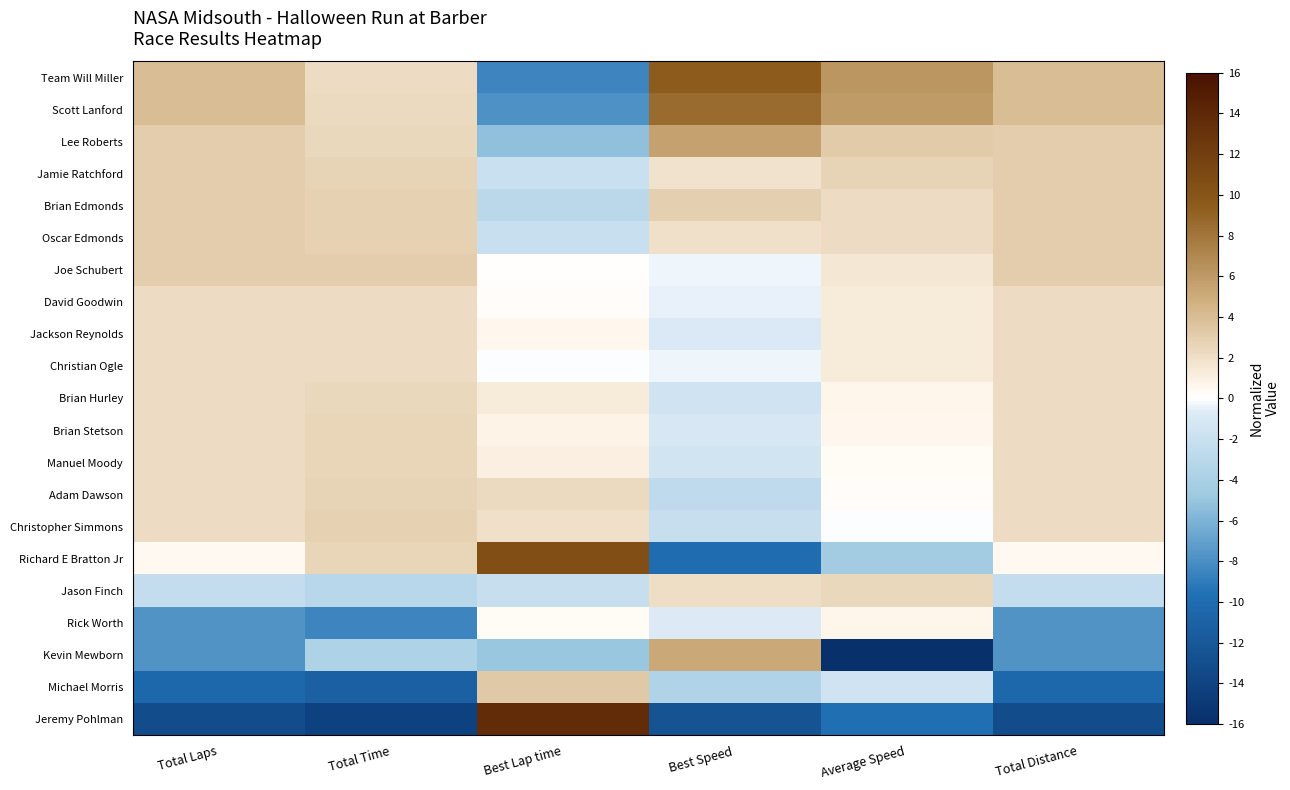

How many distinct data groups are displayed?

21